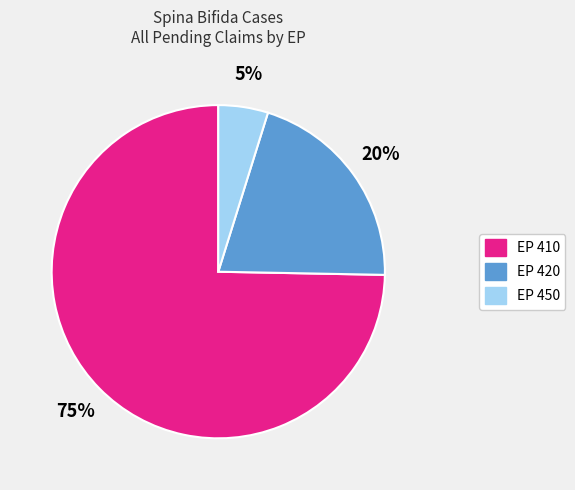

What is the ratio of the value at EP 450 to the value at EP 410?

0.1